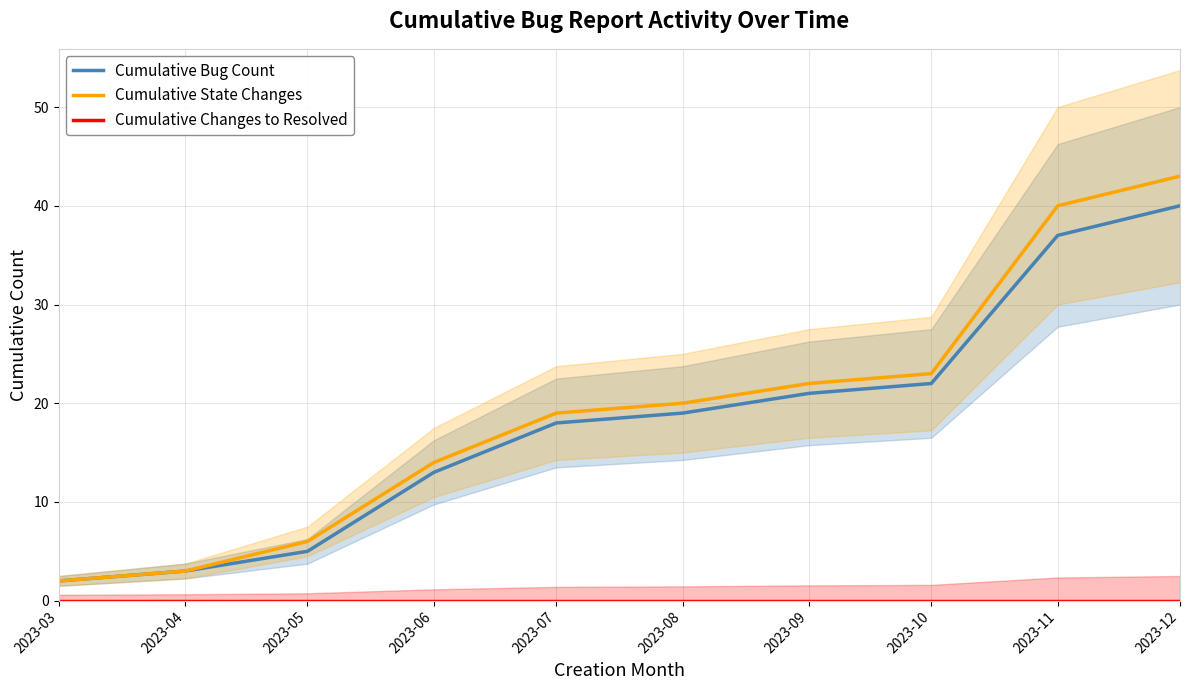

Reading right to left, extract all data points from this chart.

Cumulative Bug Count: 2023-12=40	2023-11=37	2023-10=22	2023-09=21	2023-08=19	2023-07=18	2023-06=13	2023-05=5	2023-04=3	2023-03=2
Cumulative State Changes: 2023-12=43	2023-11=40	2023-10=23	2023-09=22	2023-08=20	2023-07=19	2023-06=14	2023-05=6	2023-04=3	2023-03=2
Cumulative Changes to Resolved: 2023-12=0	2023-11=0	2023-10=0	2023-09=0	2023-08=0	2023-07=0	2023-06=0	2023-05=0	2023-04=0	2023-03=0